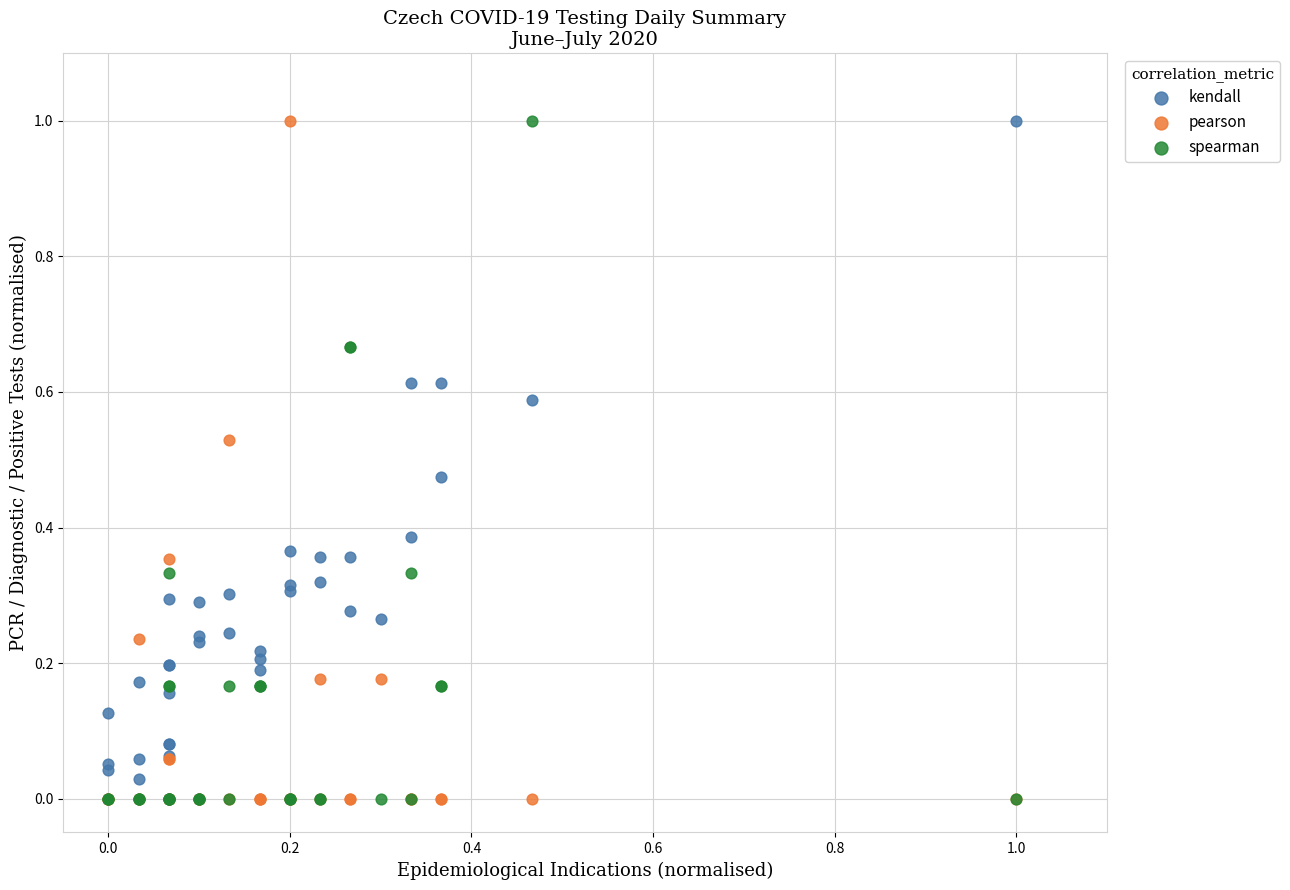

What are all the series names shown in the legend?

kendall, pearson, spearman